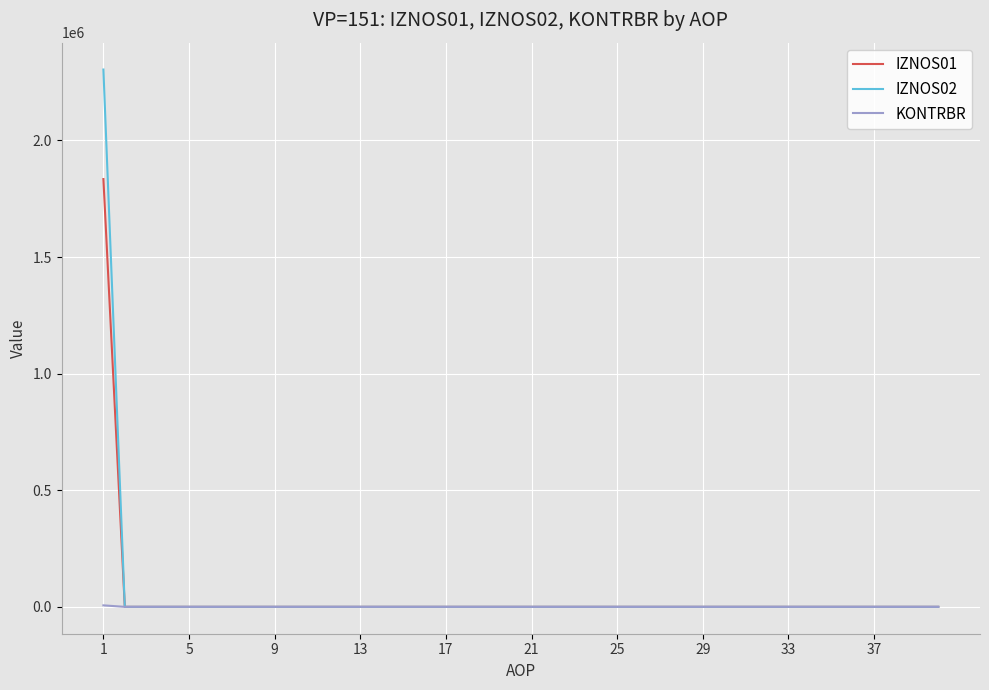

What is the maximum value shown in the chart?

2303886.7